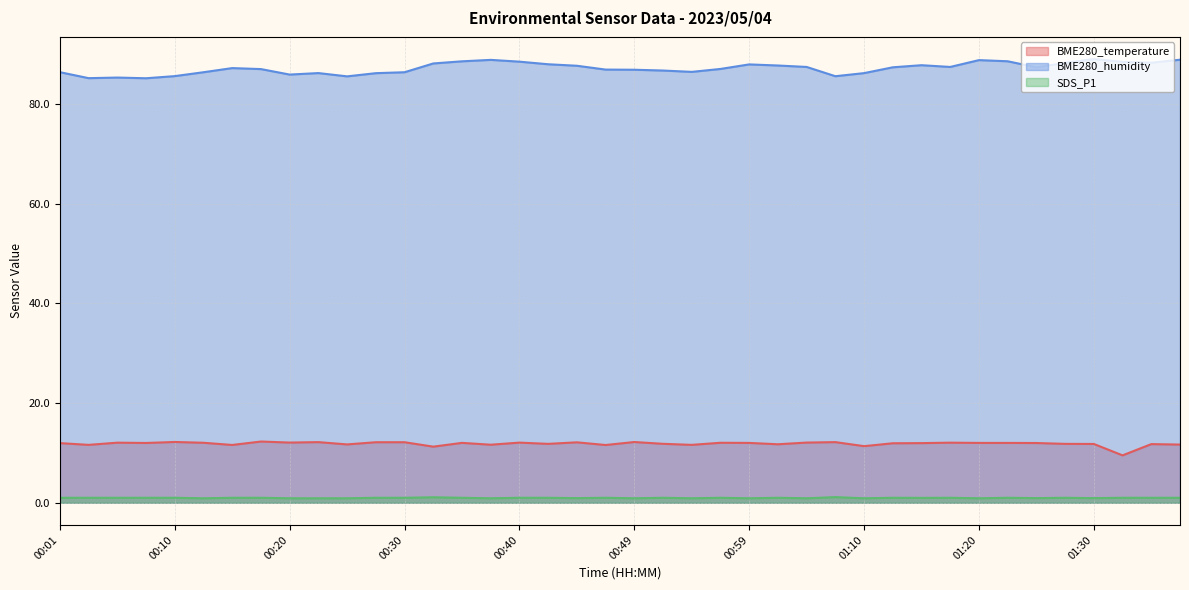

Where is the first local maximum for BME280_humidity?

00:05